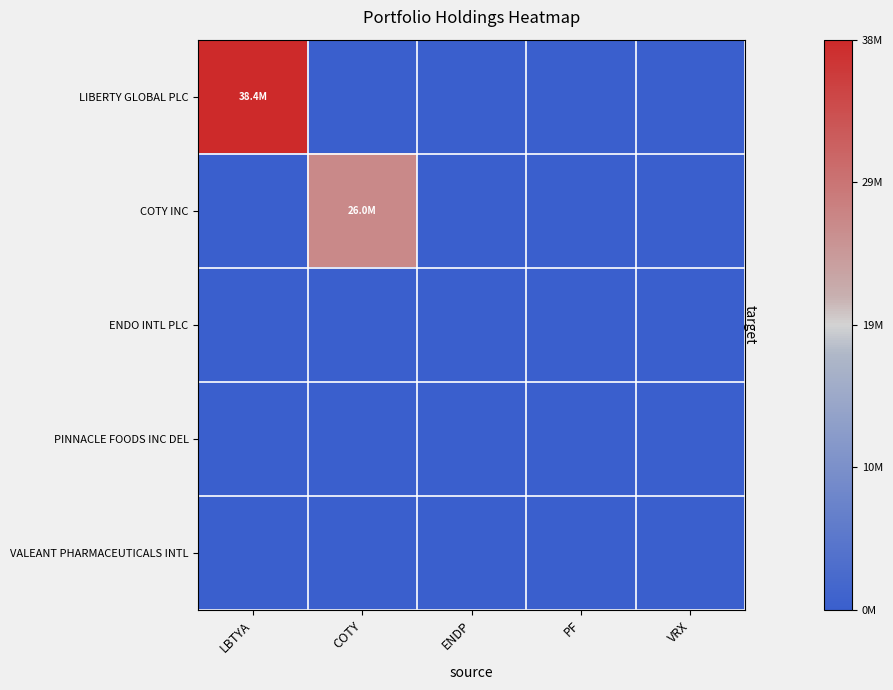

At which category is the sum across all series the highest?

LBTYA